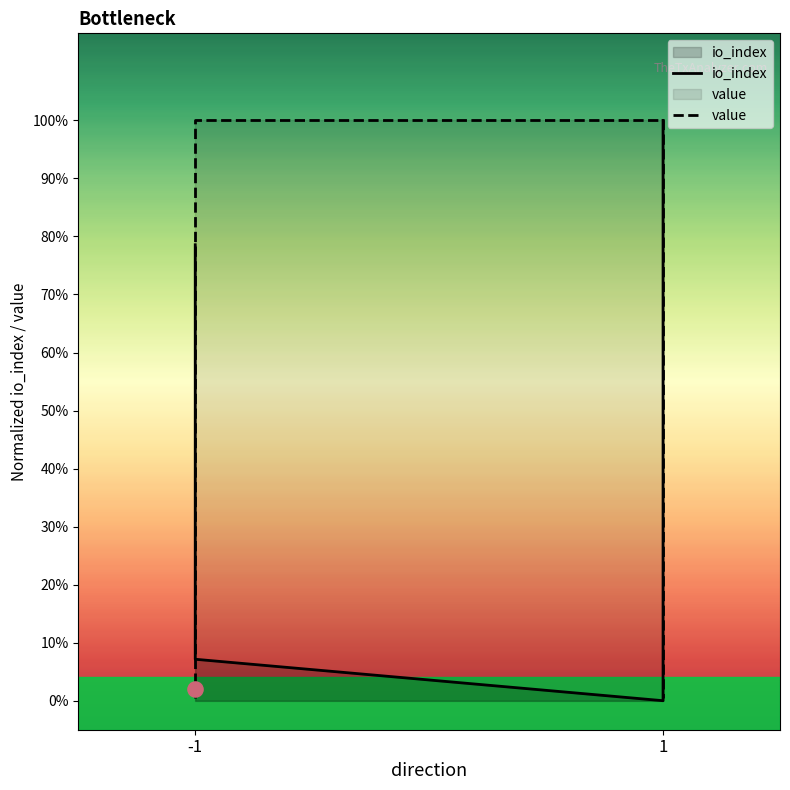

Which series has the largest total across all categories?

value